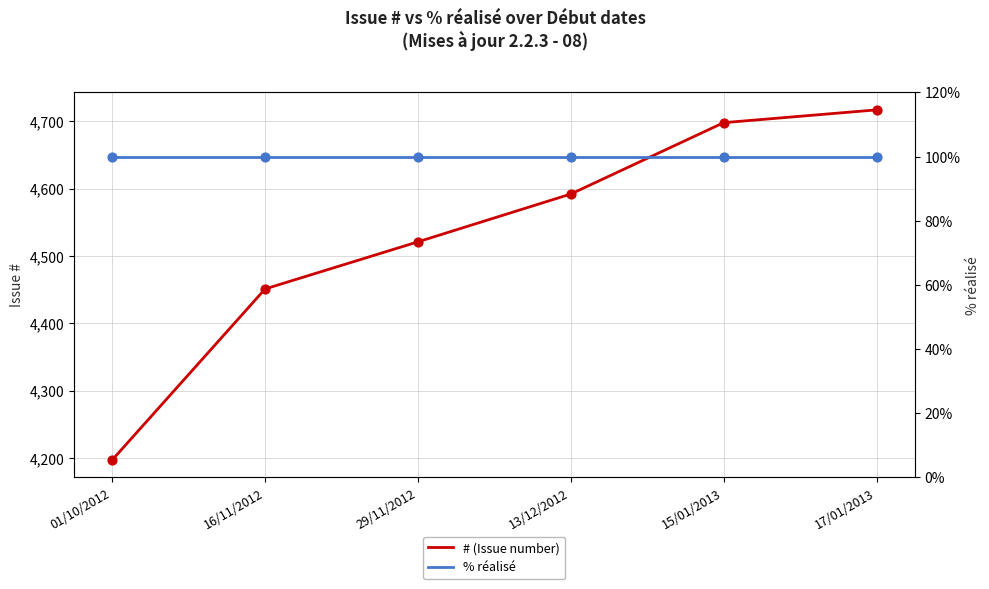

At how many categories does at least one series exceed 756?

6